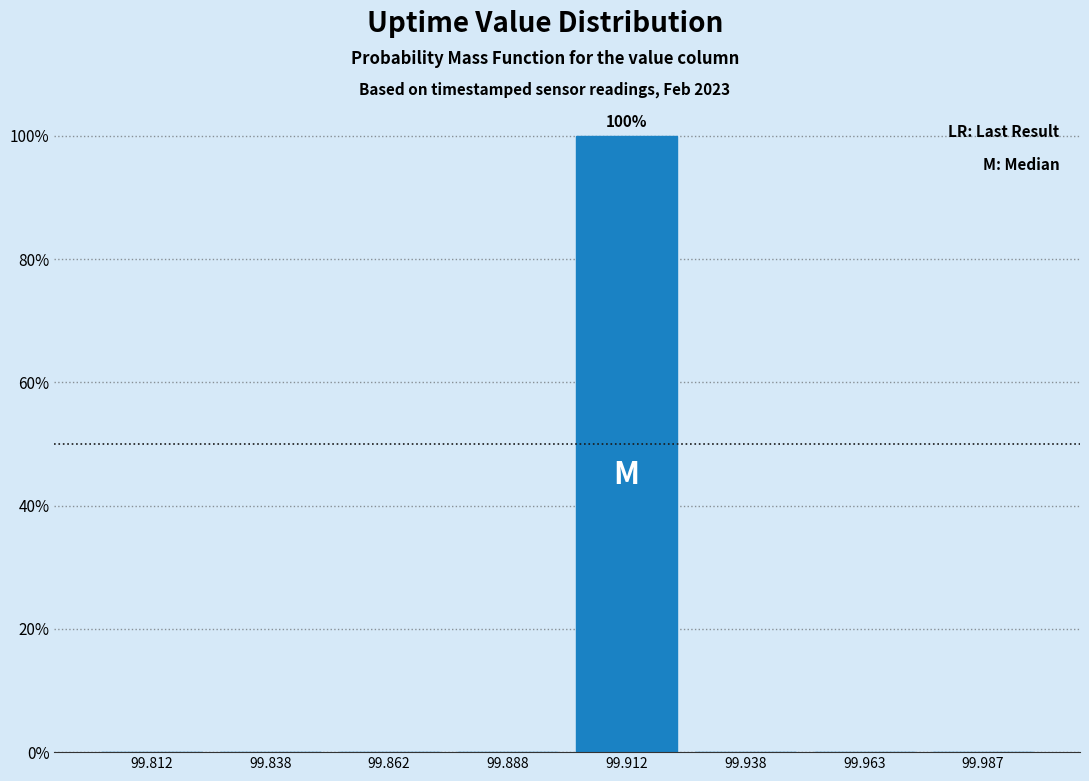

Reading right to left, extract all data points from this chart.

99.987=0	99.963=0	99.938=0	99.912=100	99.888=0	99.862=0	99.838=0	99.812=0